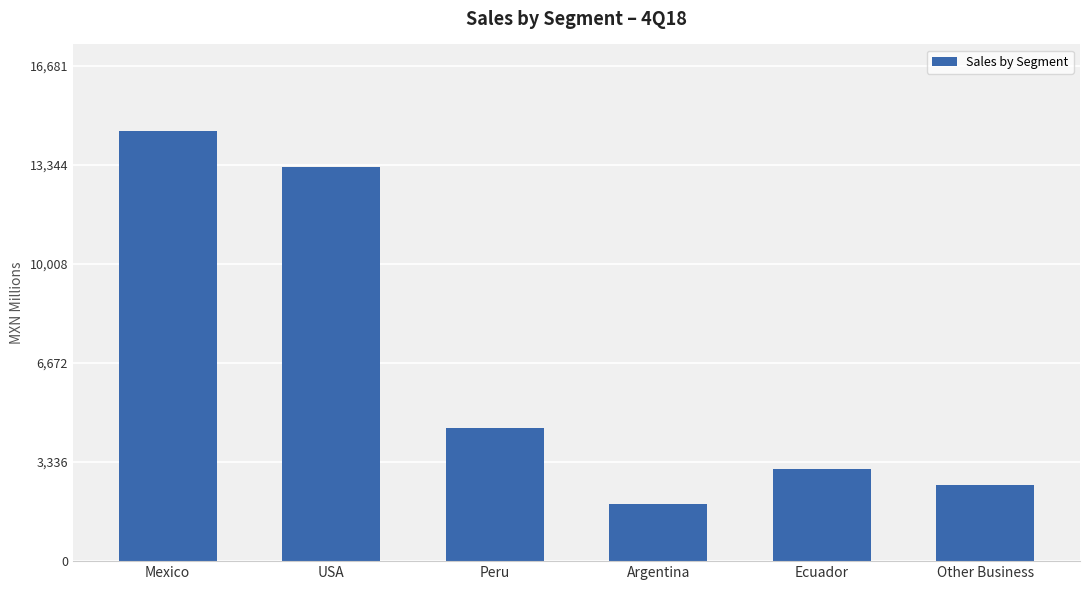

Is it true that the value at Mexico is 23756.3?

False